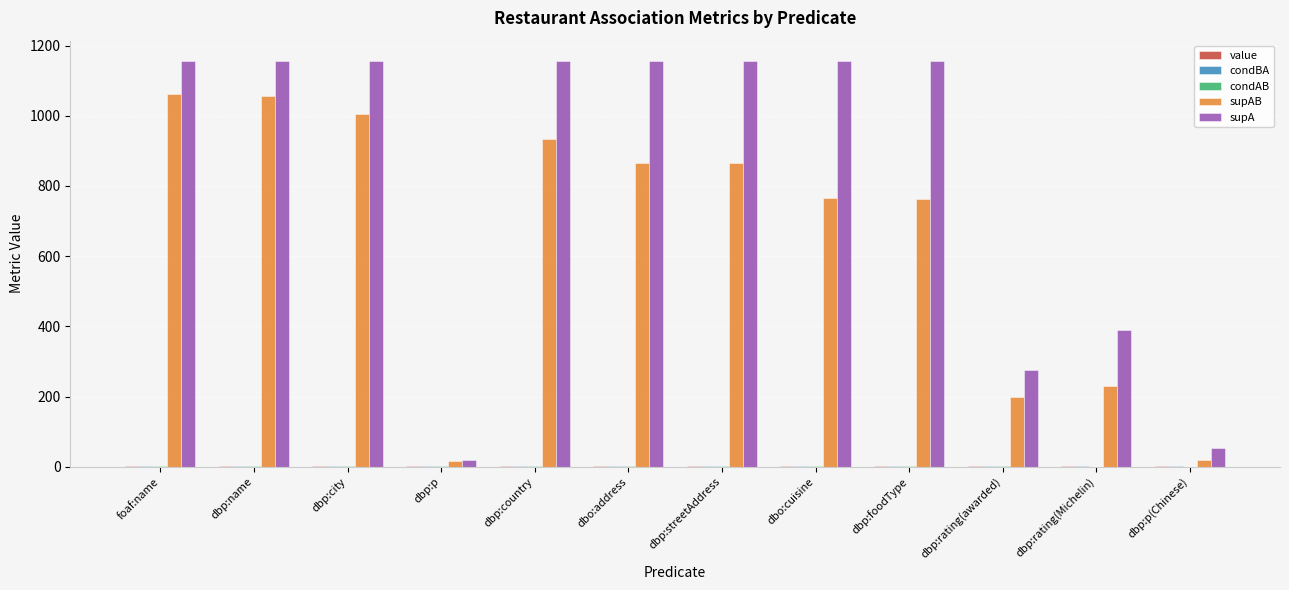

The supA series shows 1952.4 at dbp:foodType. True or false?

False